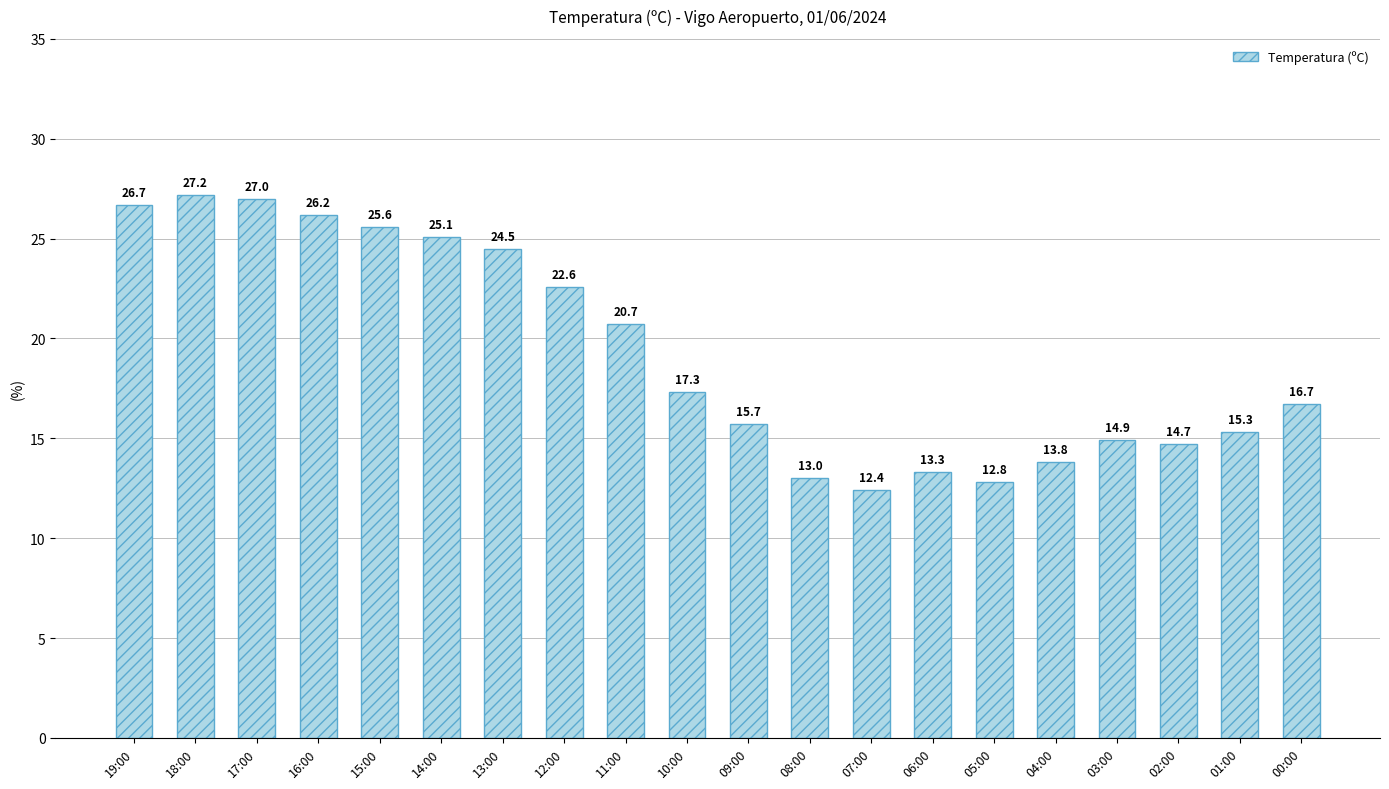

What is the sum of all values?

385.5